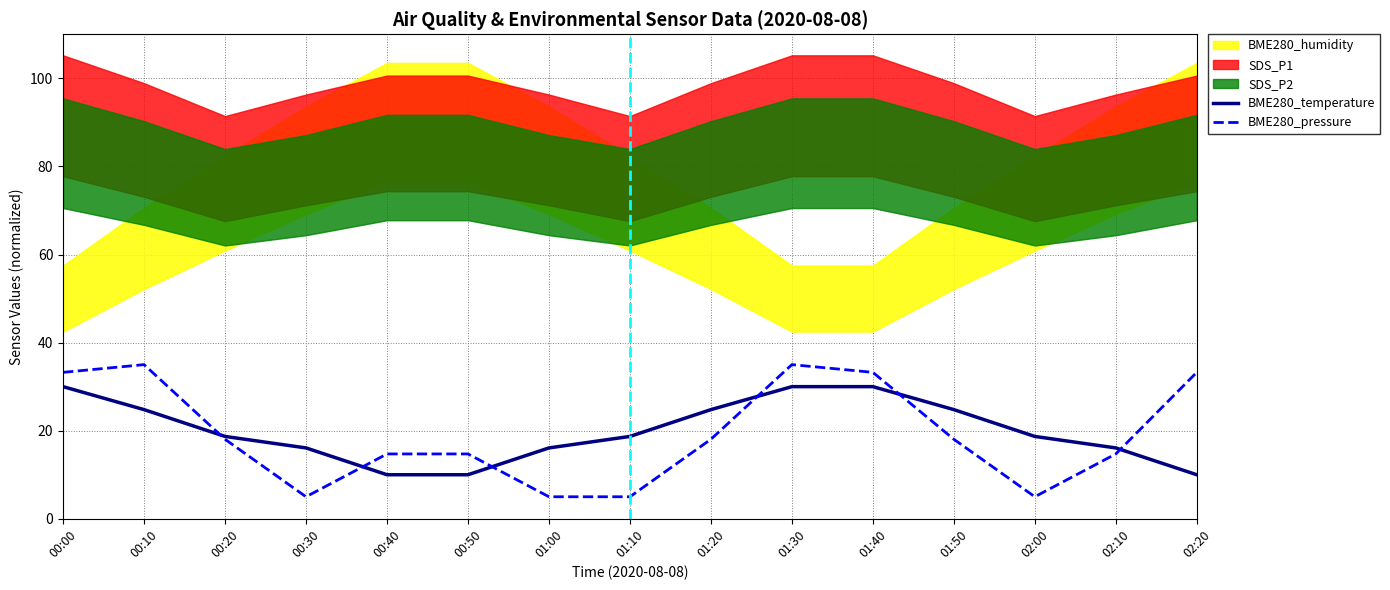

What is the total value across all series at 00:20?

36.7